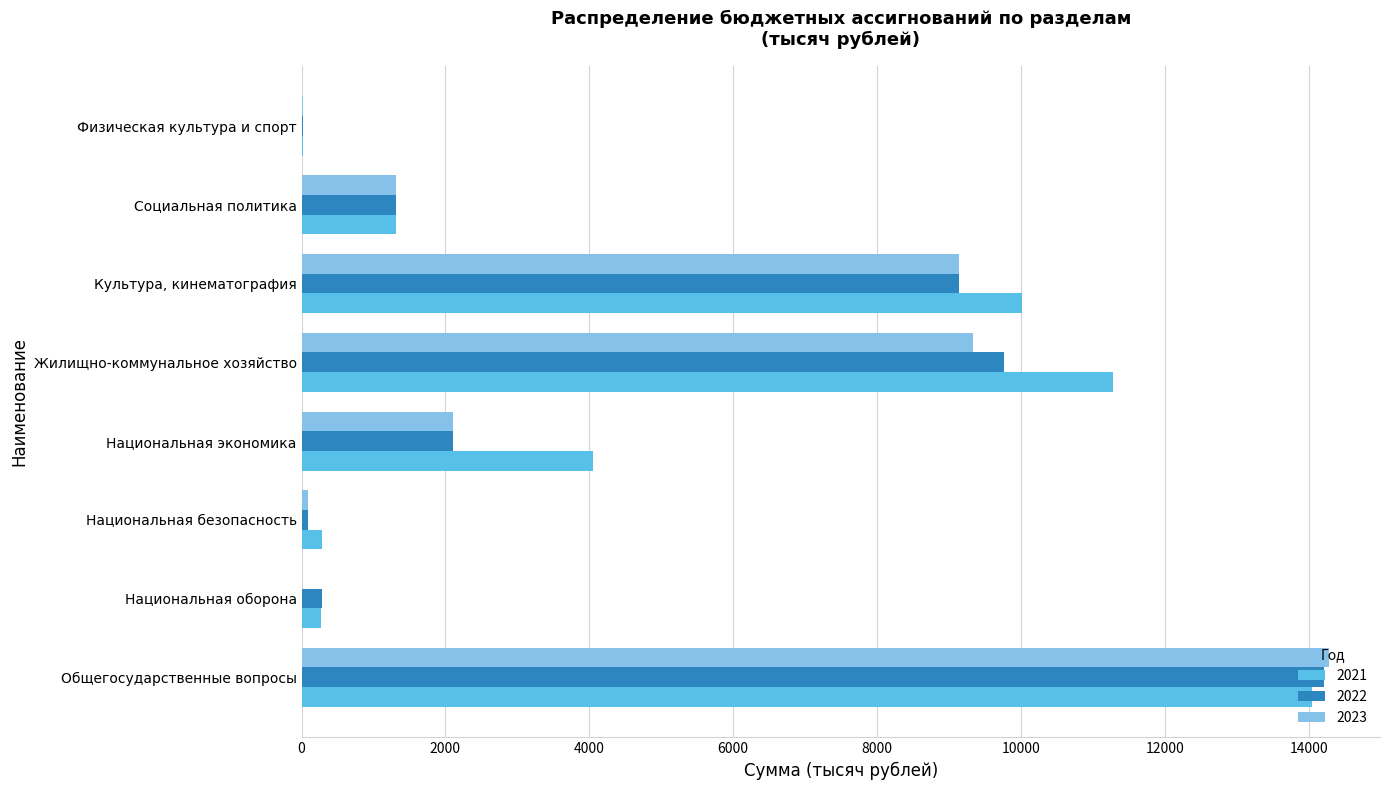

What is the sum of all 2021 values?

41279.1